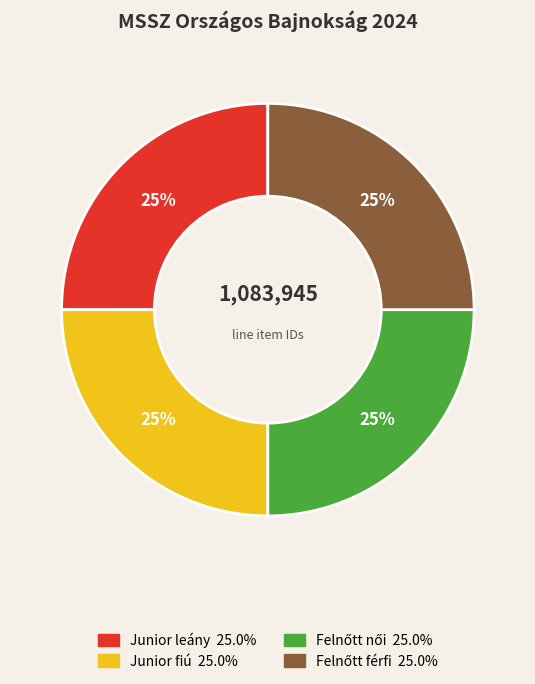

Does any single category account for the majority?

No